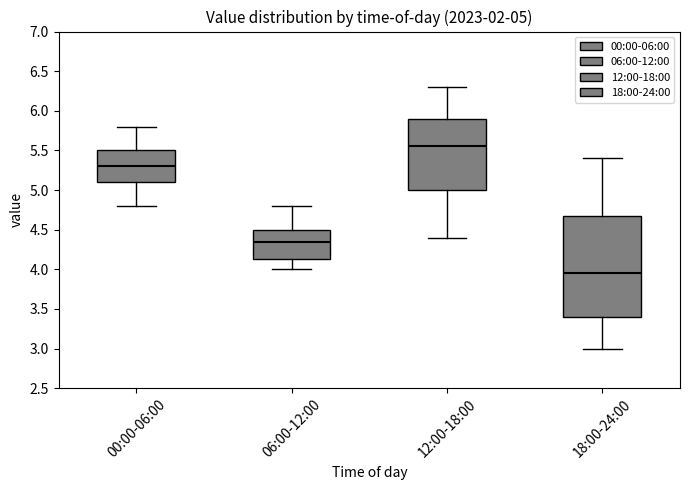

Which box has the highest median line?

12:00-18:00